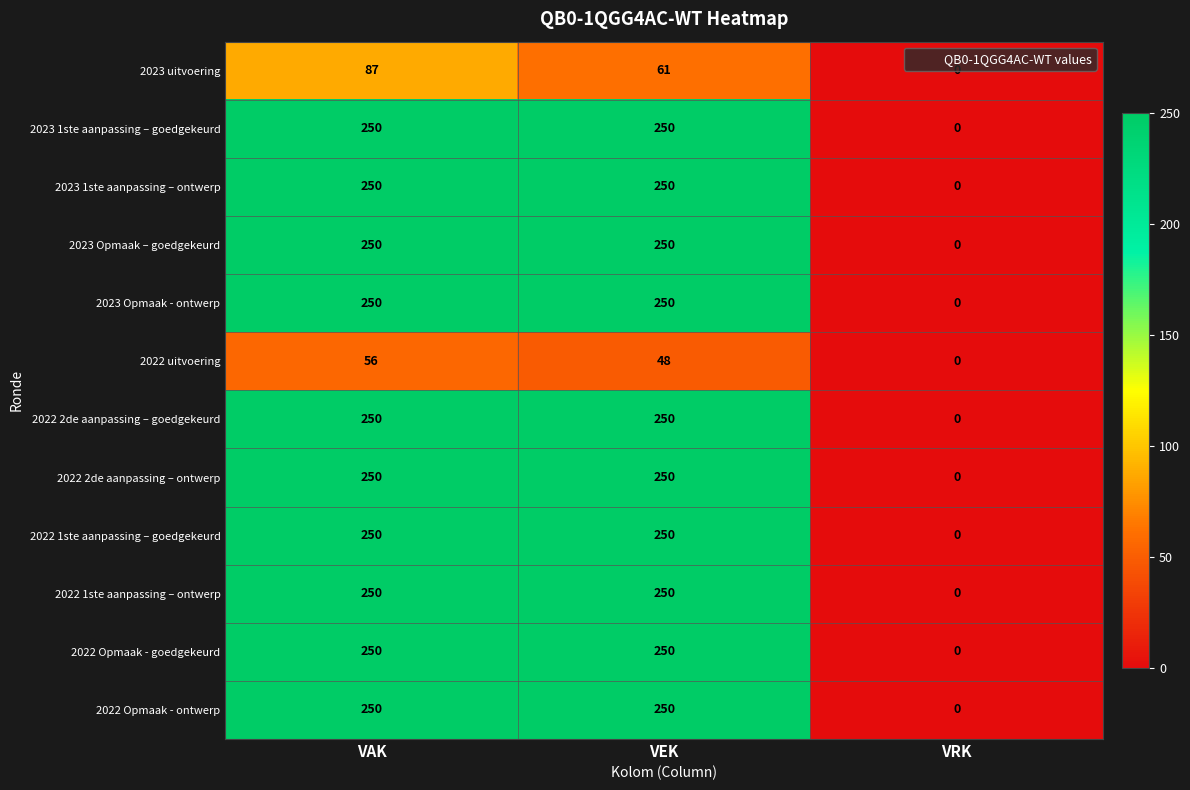

Is it true that 2022 Opmaak - goedgekeurd equals 250 at VEK?

True